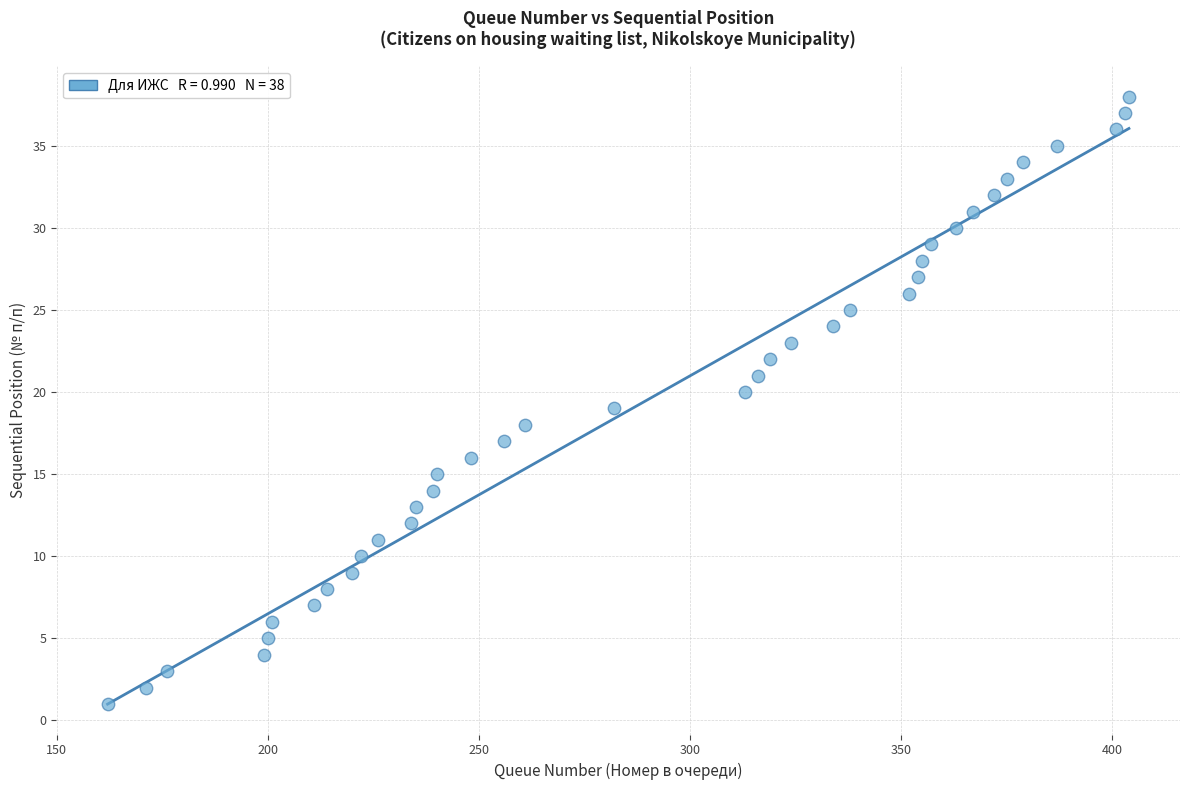

What is the range of Y values (max minus min)?

37